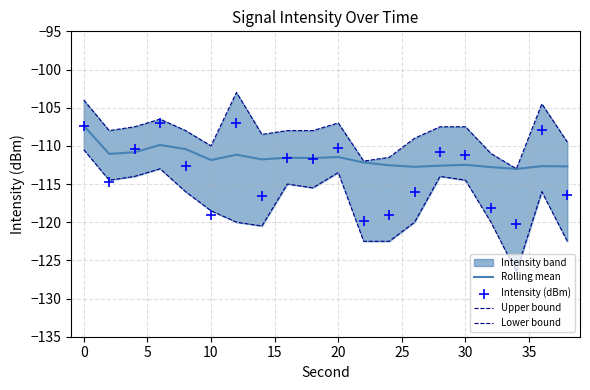

What is the maximum value for Rolling mean?

-107.4